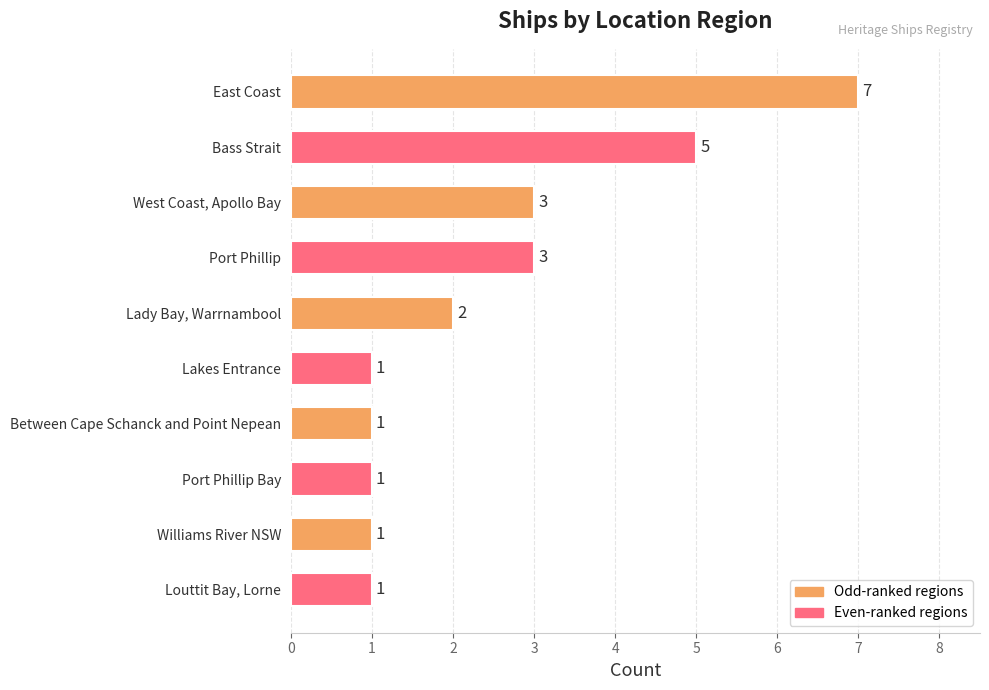

What is the greatest value displayed?

7